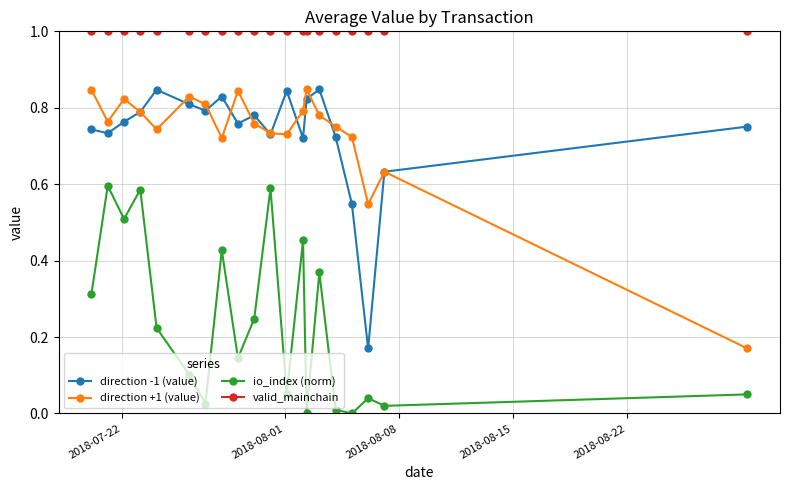

What is the value of the valid_mainchain point at the 10th from the left?

1.0